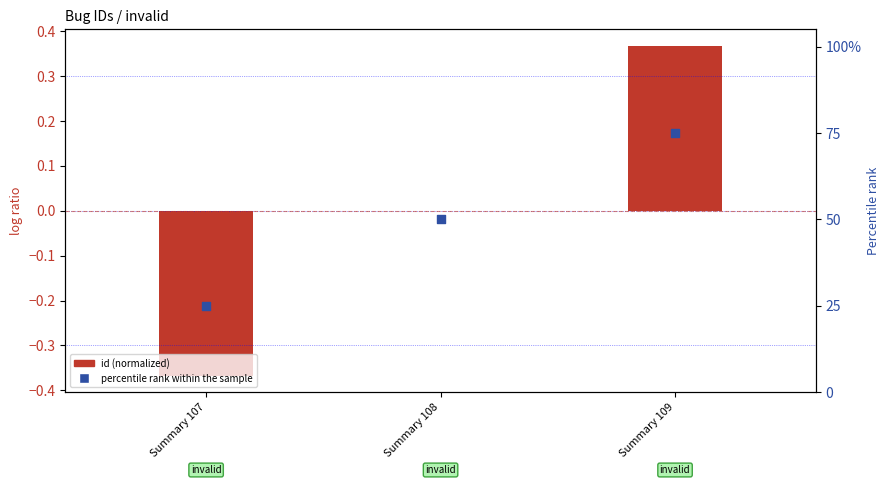

Is the value of id (normalized) at Summary 107 greater than the value of percentile rank within the sample at Summary 108?

No